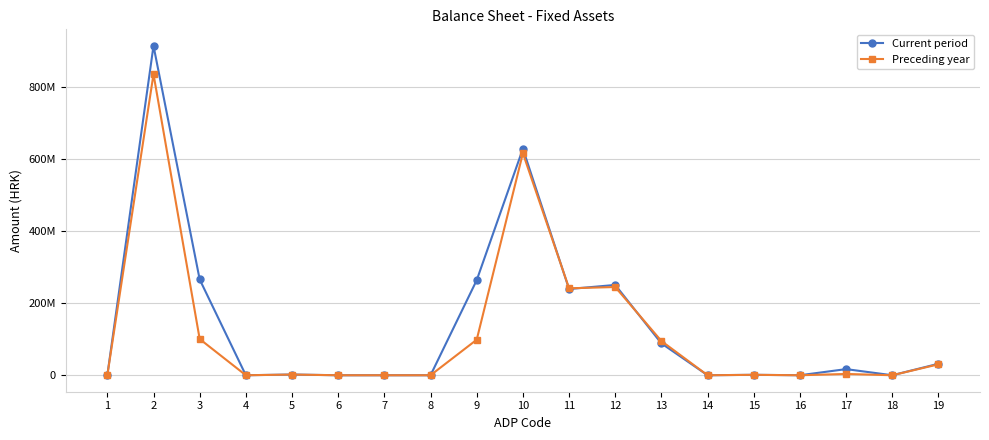

Reading left to right, transcribe all the data shown in this chart.

Current period: 0	912815228	265430188	0	2024572	0	0	0	263405616	627502871	238955047	250216836	88281793	0	1251126	0	16993116	0	31804953
Preceding year: 0	834182991	100397777	0	1884885	0	0	0	98512892	615204029	240879900	244474473	94813763	0	1175583	0	3586452	0	30273858